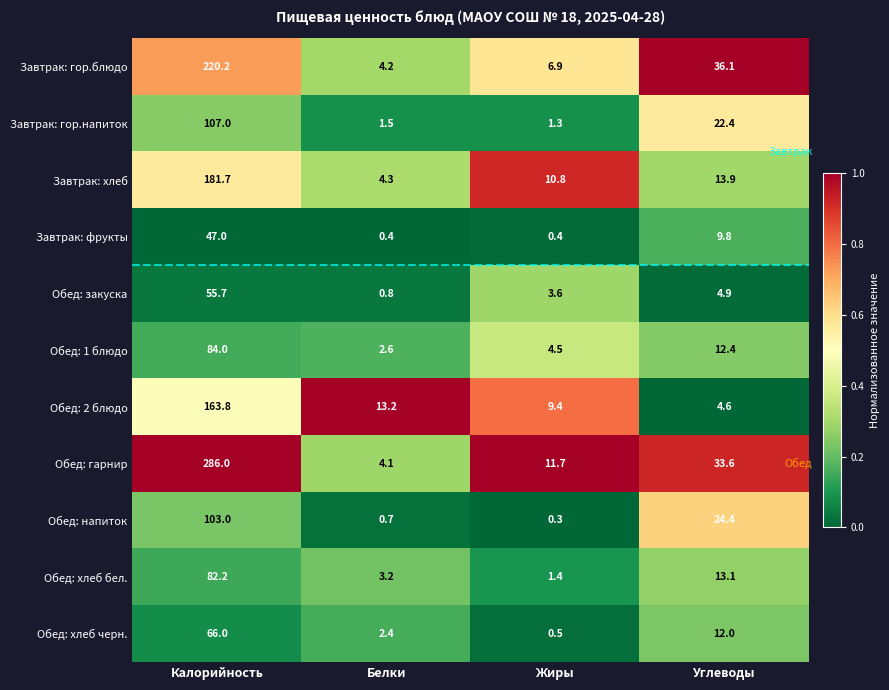

Which label corresponds to the smallest value in the chart?

Жиры